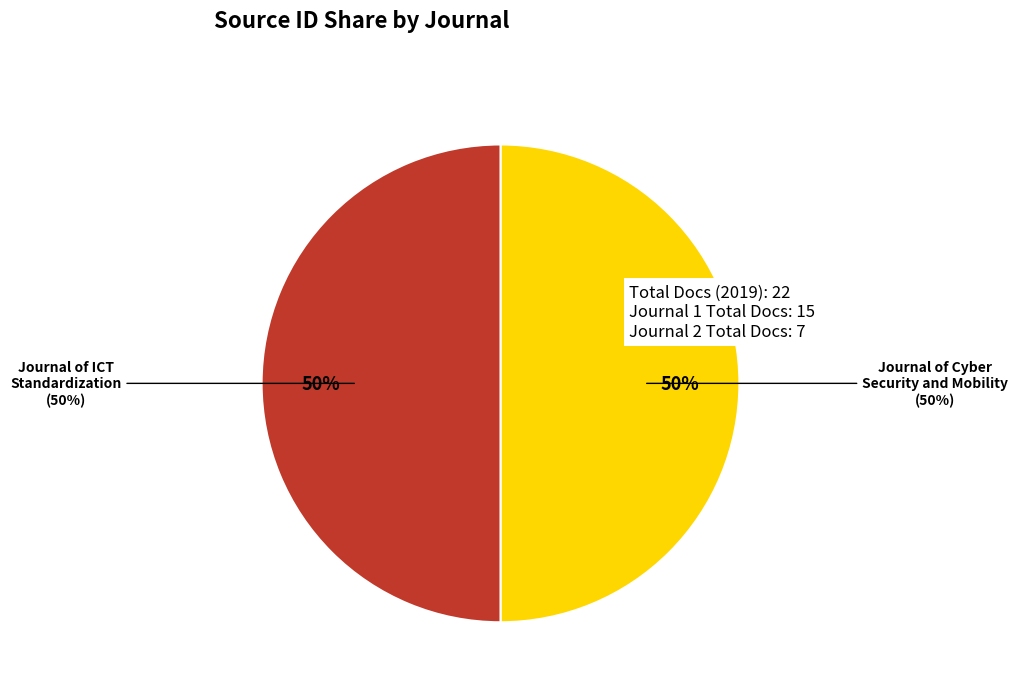

True or false: Journal of ICT Standardization accounts for 64% of the total.

False